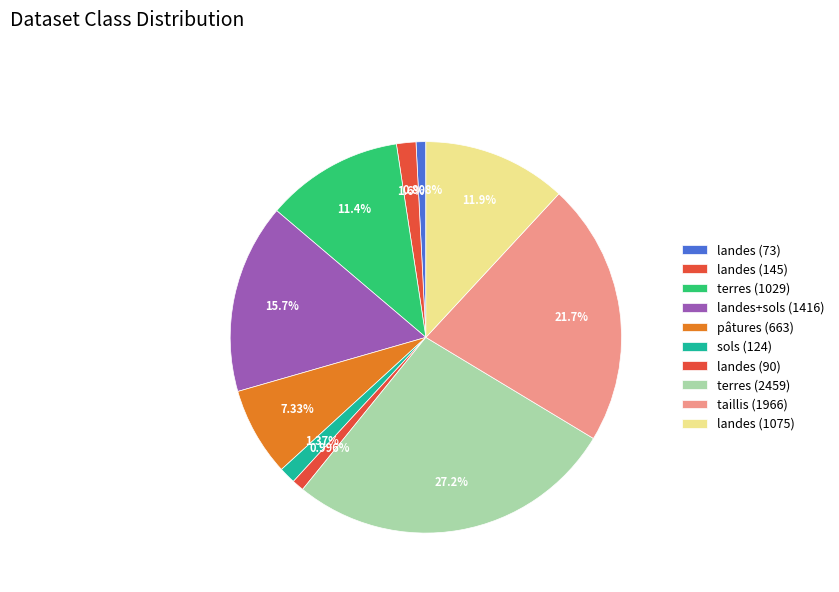

The sols (124) slice represents 8% of the pie. True or false?

False